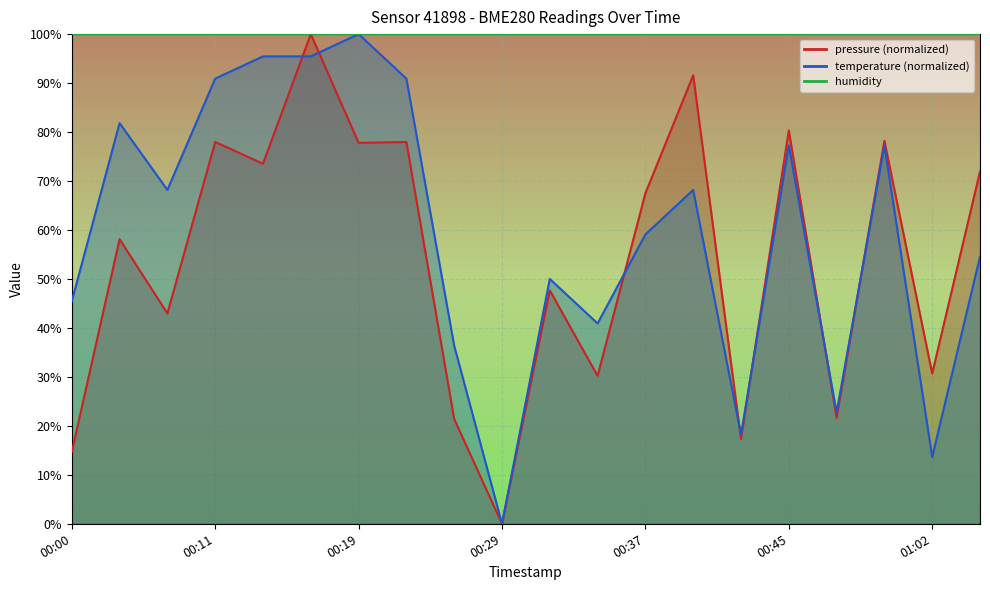

Rank the categories by pressure value from lowest to highest.

00:29, 00:00, 00:42, 00:24, 00:48, 00:35, 01:02, 00:08, 00:32, 00:05, 00:37, 01:04, 00:13, 00:19, 00:11, 00:22, 00:51, 00:45, 00:40, 00:16